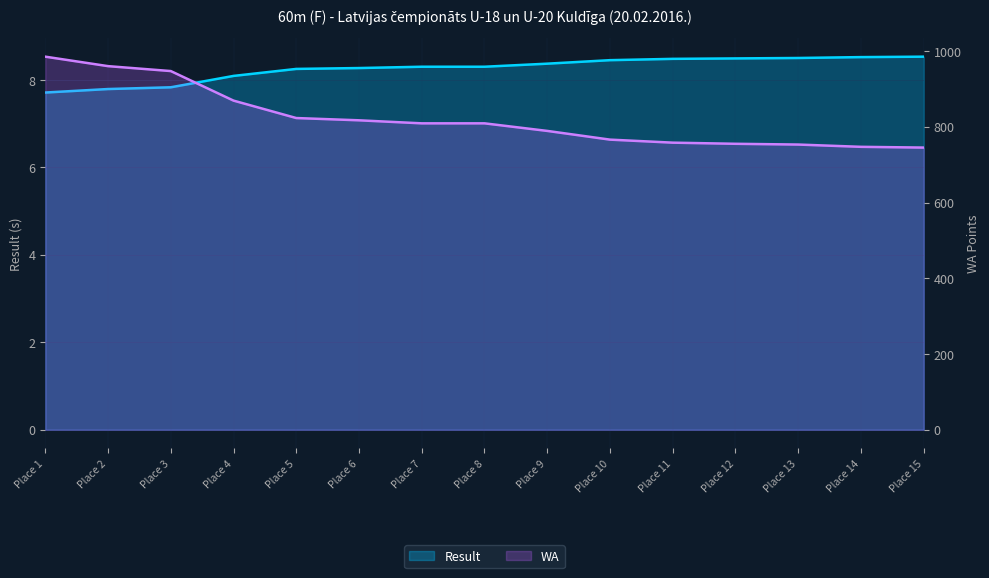

How many values in the WA series exceed 809?

6